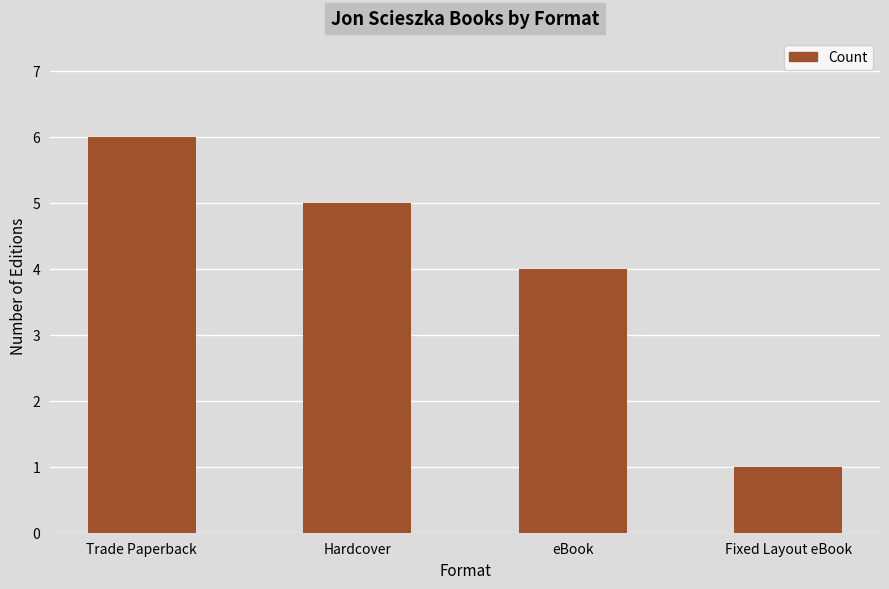

What is the change in value from Trade Paperback to Fixed Layout eBook?

-5